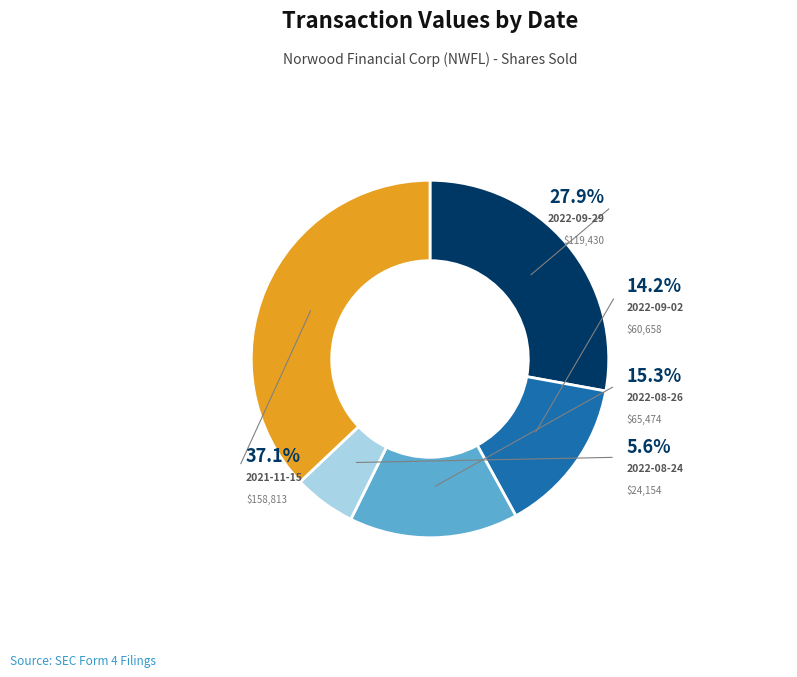

The 2022-08-26 slice represents 15% of the pie. True or false?

True